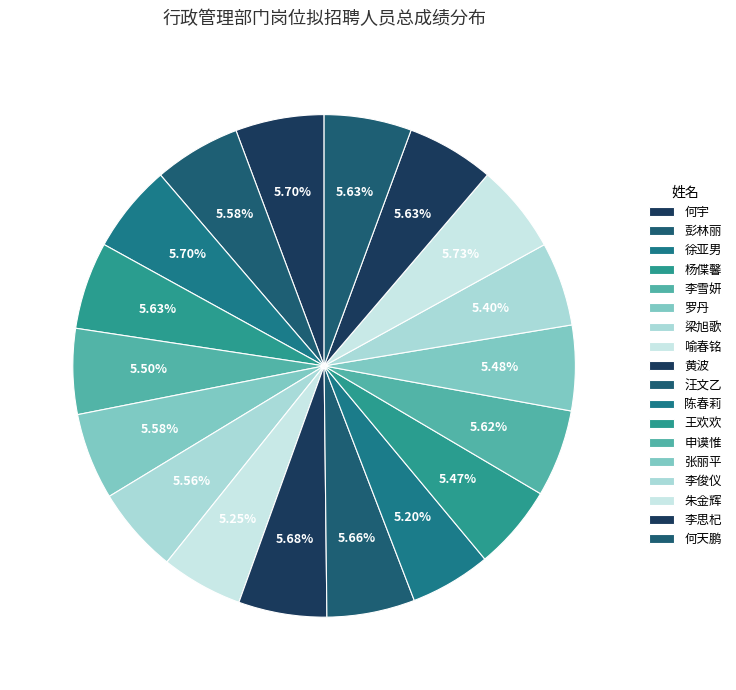

Is it true that 喻春铭 is 5% of the pie?

True